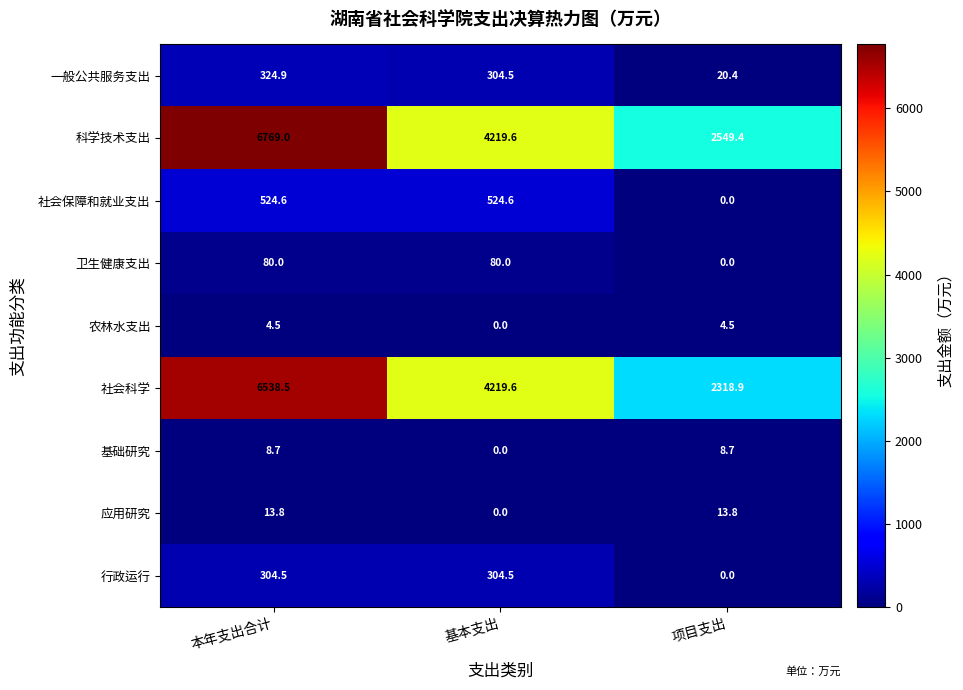

Is it true that 一般公共服务支出 equals 130.4 at 基本支出?

False